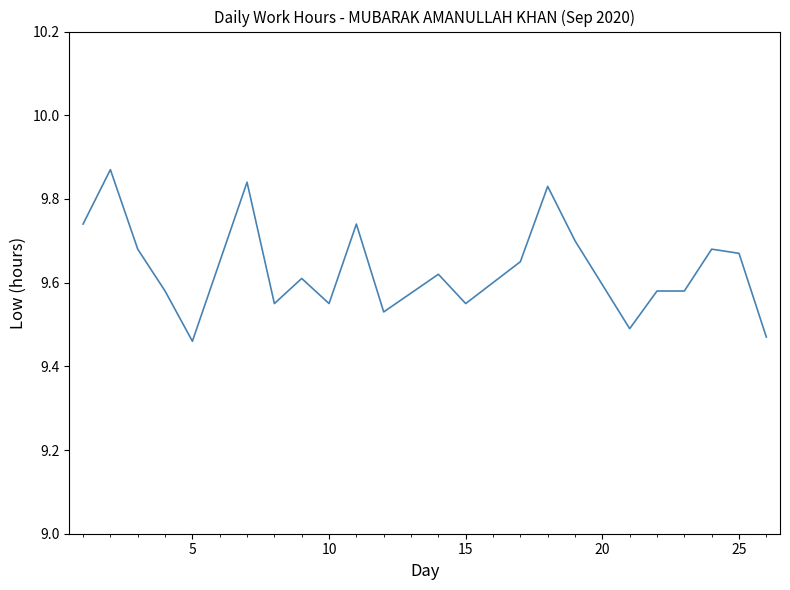

What is the difference between the maximum and minimum values?

0.4